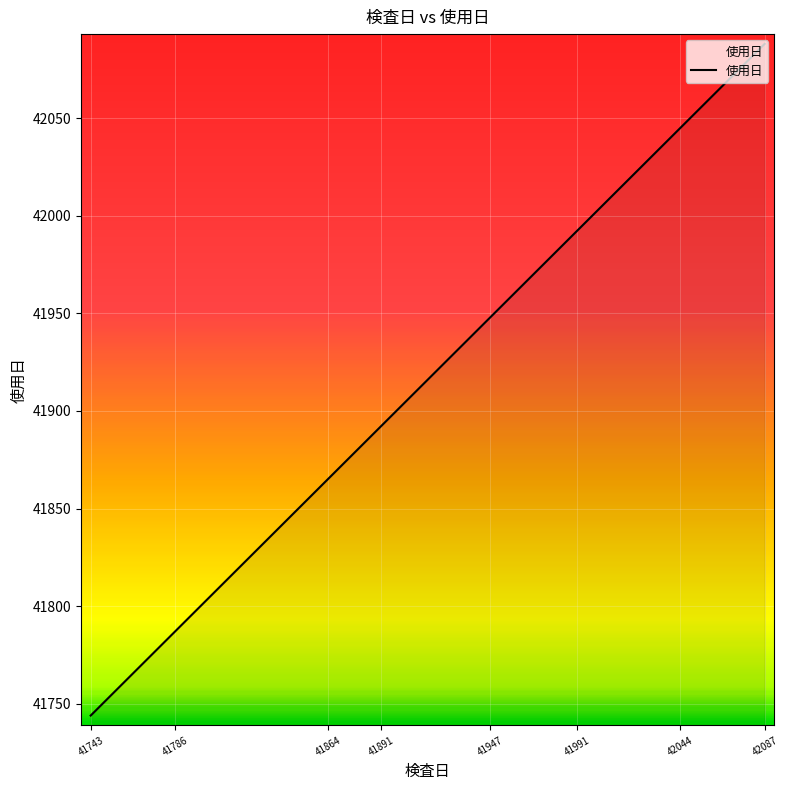

What is the average value?

41926